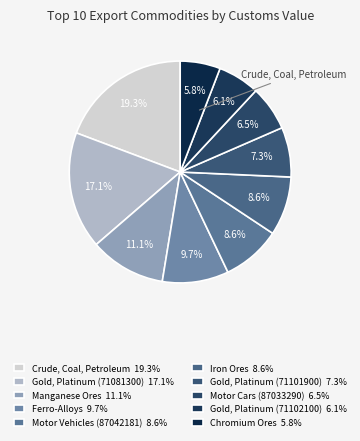

Count the number of slices in the pie.

10